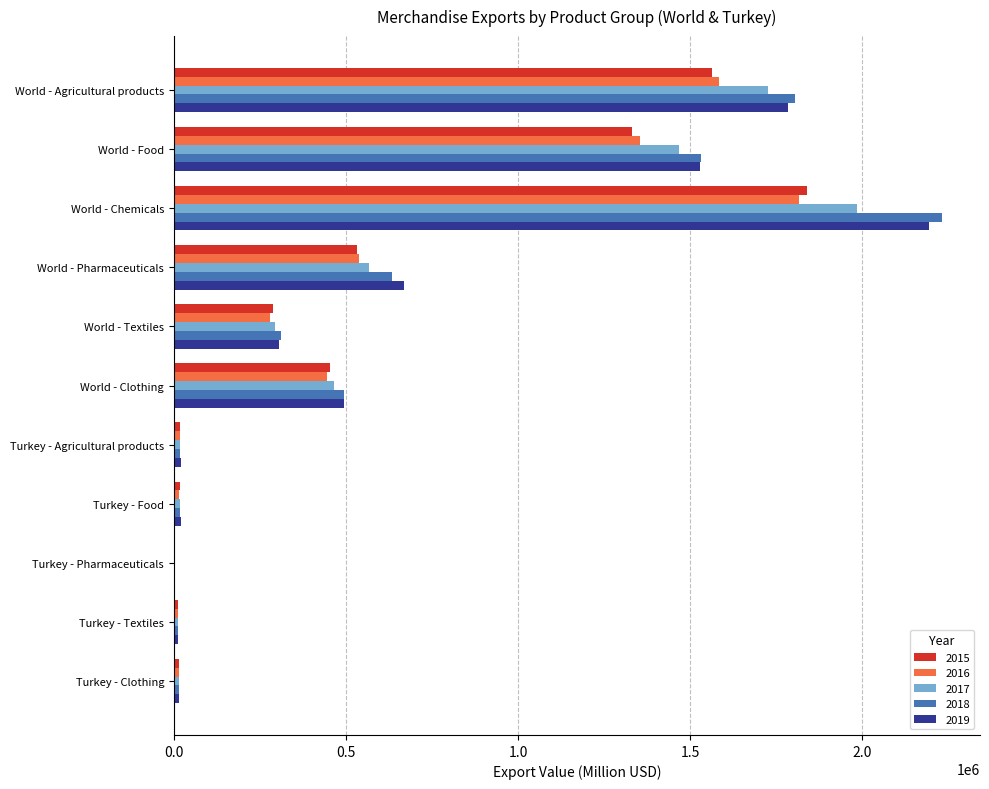

Which category has the highest value across all series?

World - Chemicals